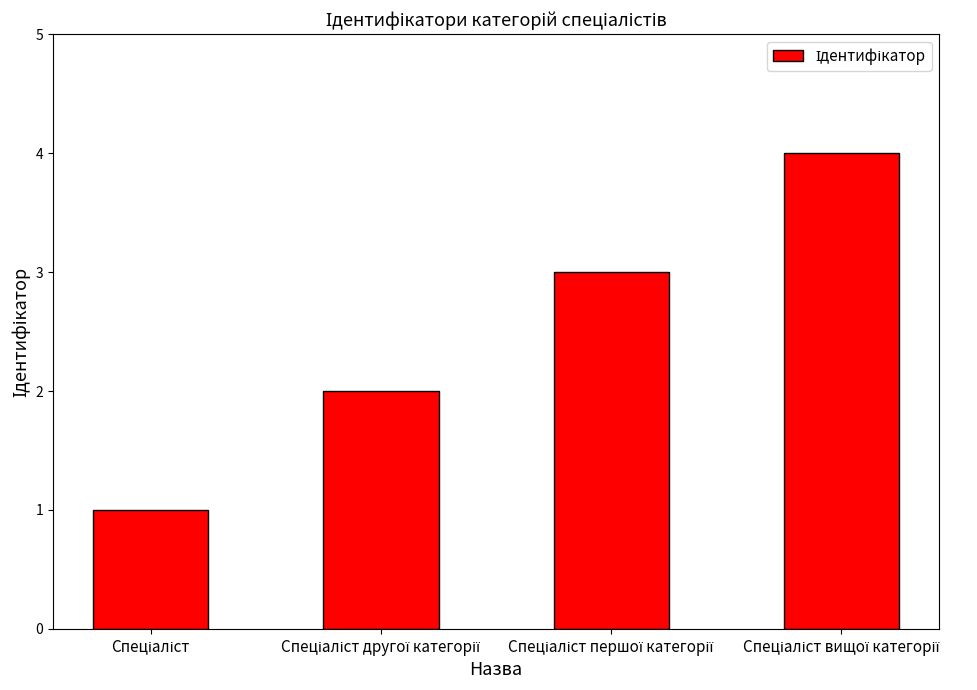

What is the maximum value shown in the chart?

4